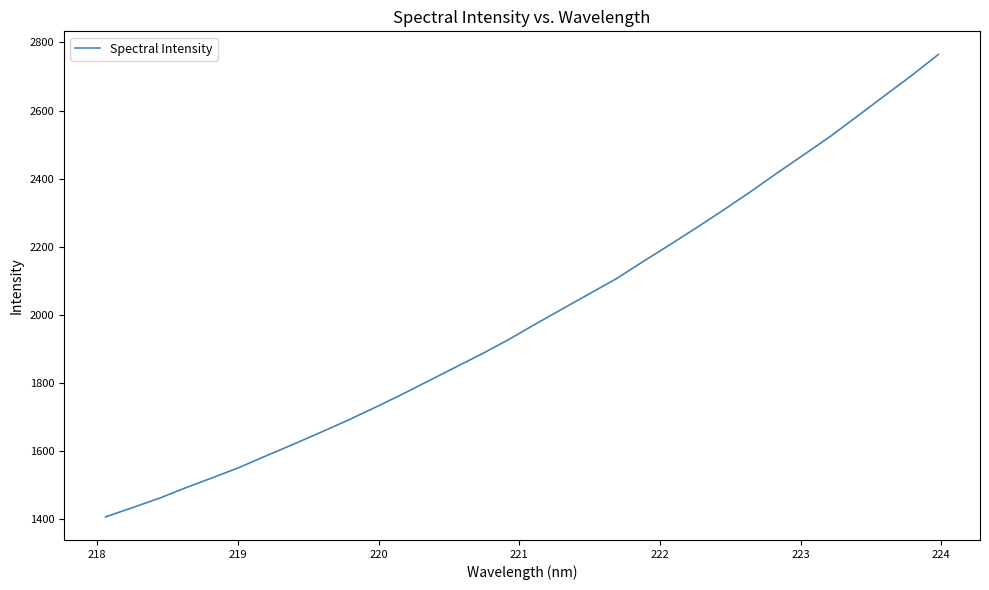

What is the smallest value displayed?

1407.3